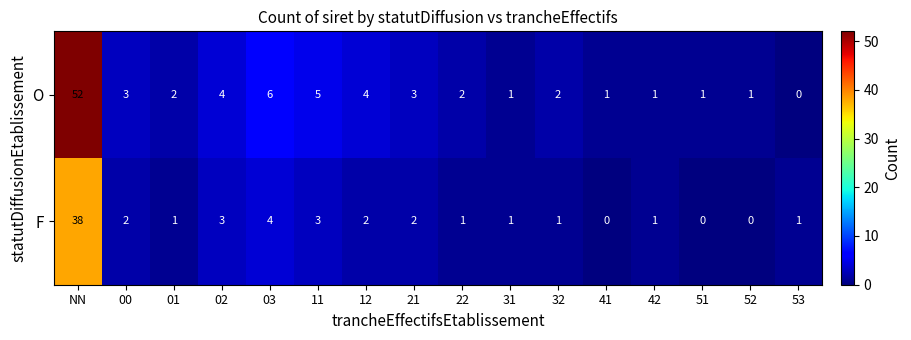

How many categories are shown in the chart?

16